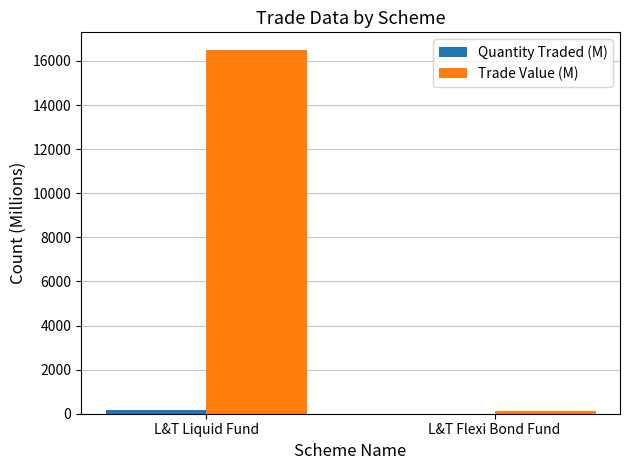

What is the sum of the Trade Value (M) values at L&T Liquid Fund and L&T Flexi Bond Fund?

16576.3